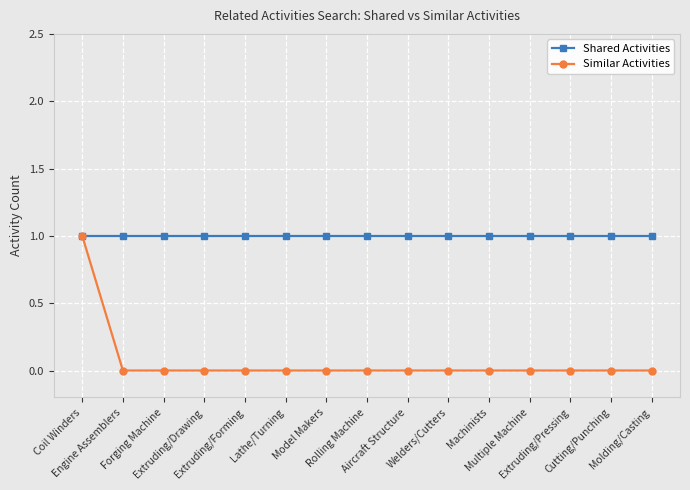

What is the label of the 11th point from the right?

Extruding/Forming